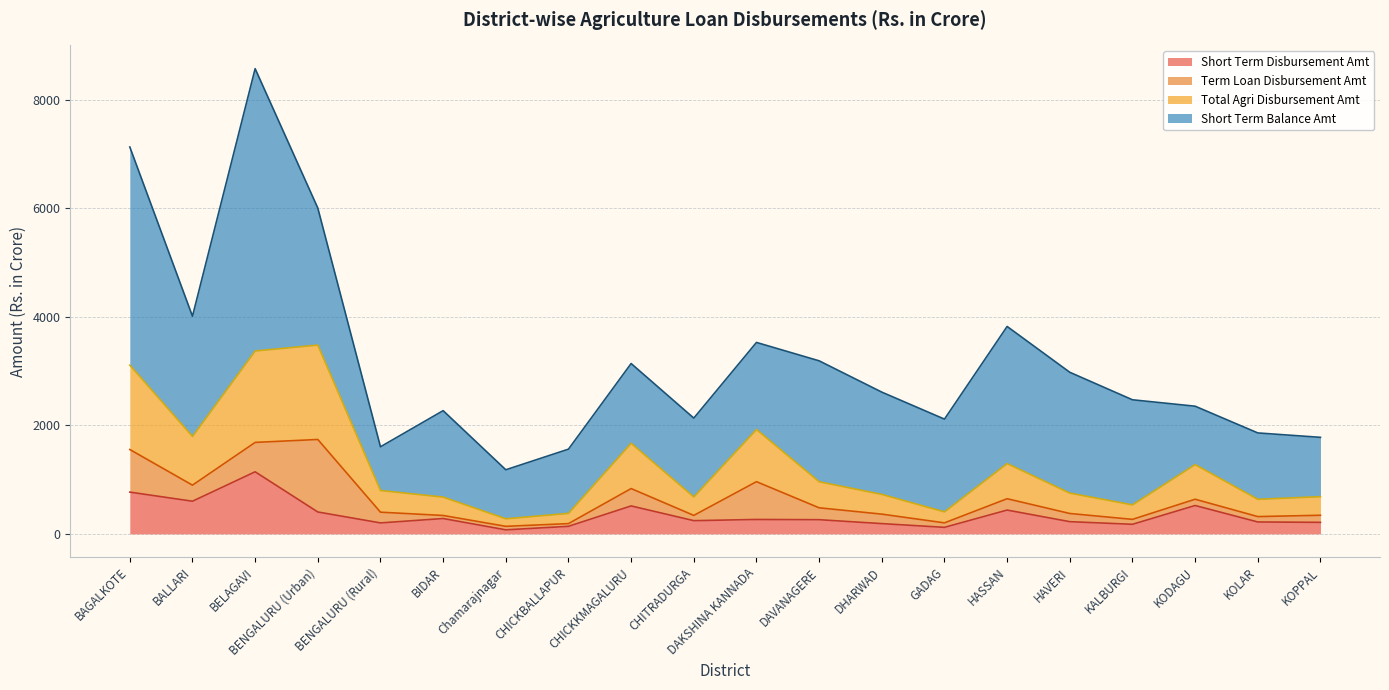

True or false: Total Agri Disbursement Amt and Short Term Disbursement Amt cross at least once.

False